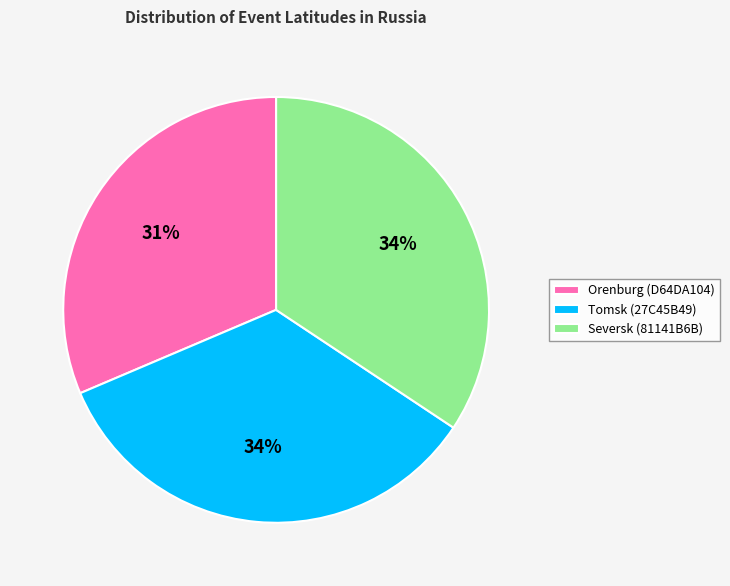

Approximately how many times larger is the value at Orenburg (D64DA104) compared to Tomsk (27C45B49)?

0.9